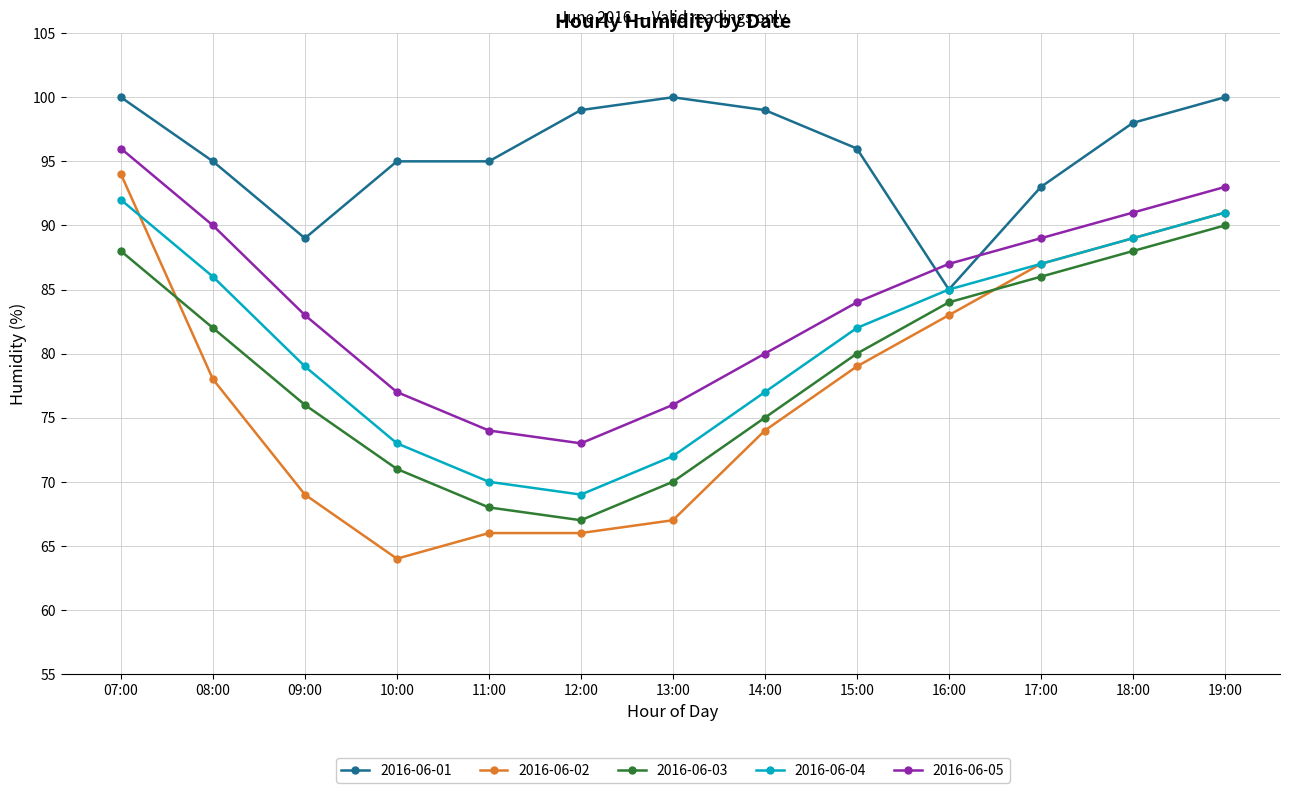

Does the chart have visible grid lines?

Yes